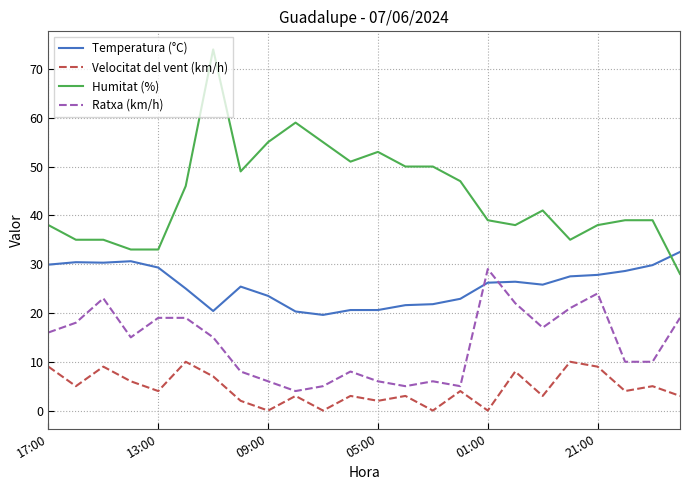

True or false: Humitat (%) and Ratxa (km/h) cross at least once.

False